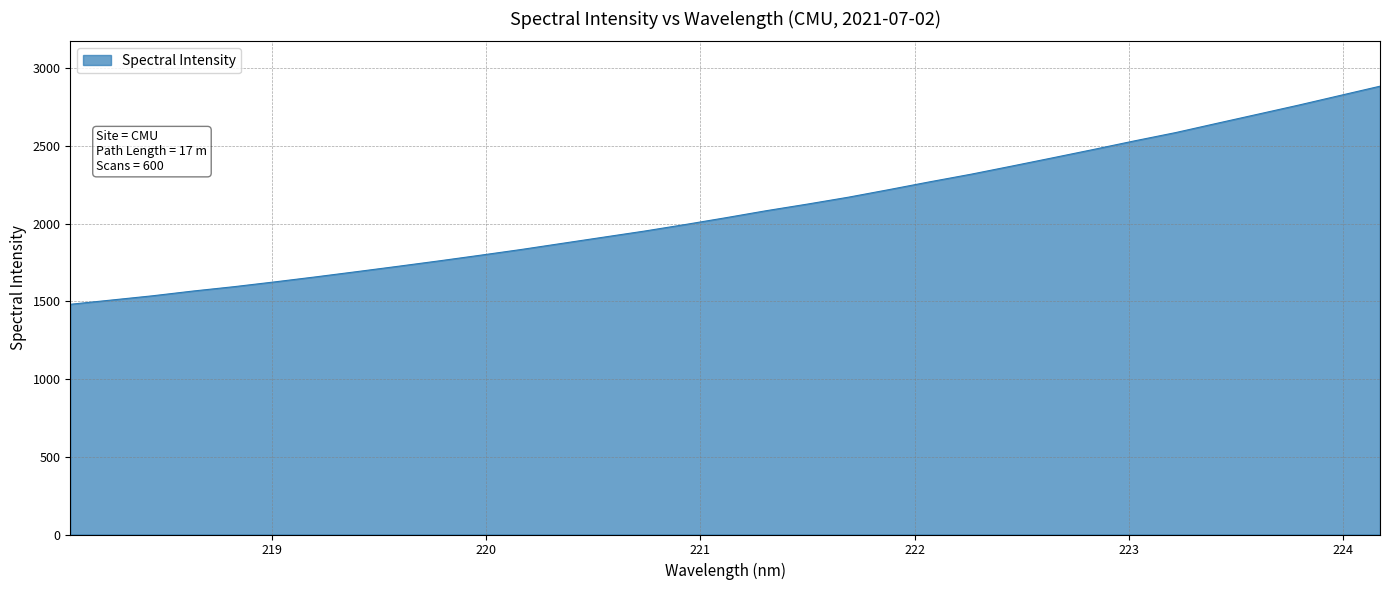

How many lines are shown in the chart?

1